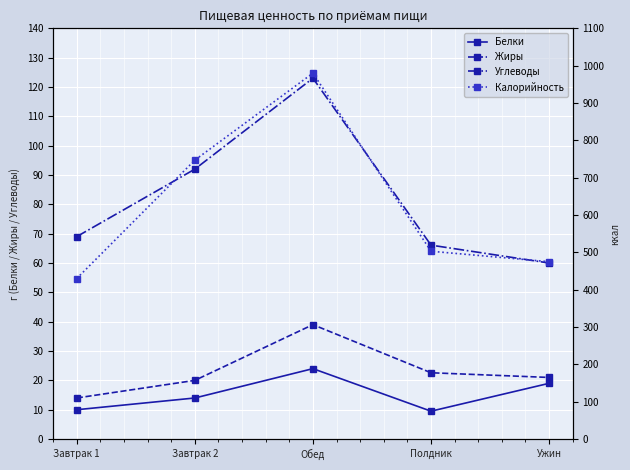

Count the number of data series in this chart.

4